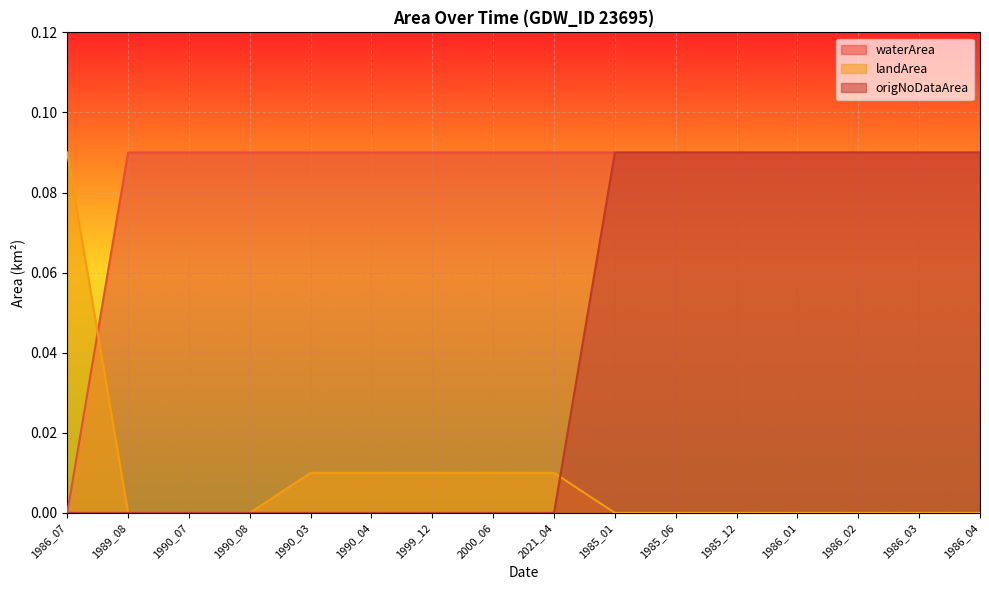

True or false: landArea has a value of -0.0 at 1990_08.

False